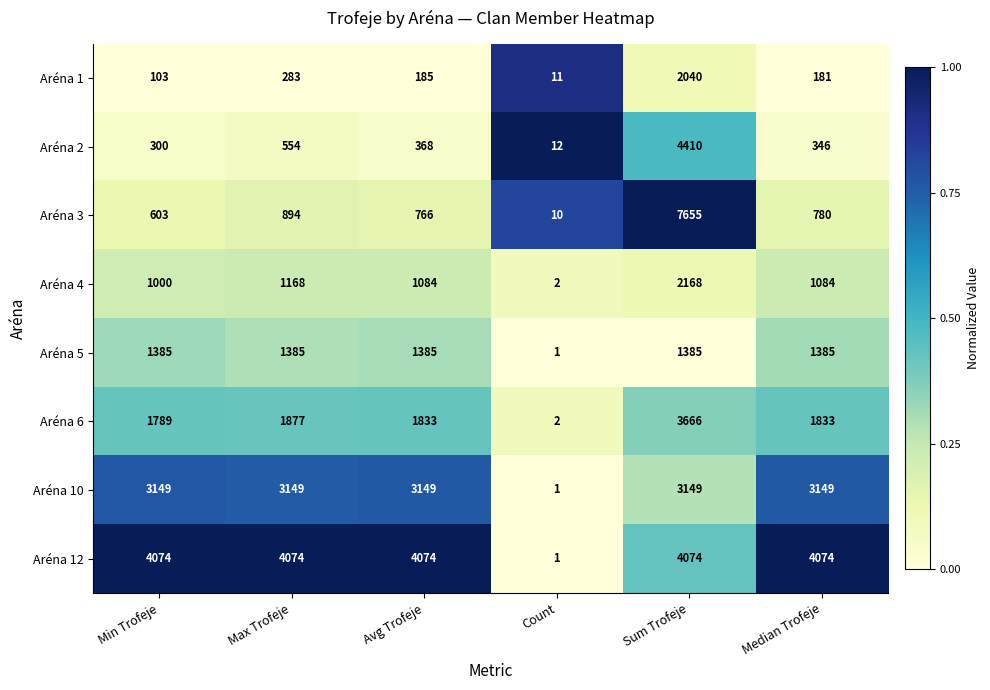

At which category does the chart reach its peak across all series?

Sum Trofeje